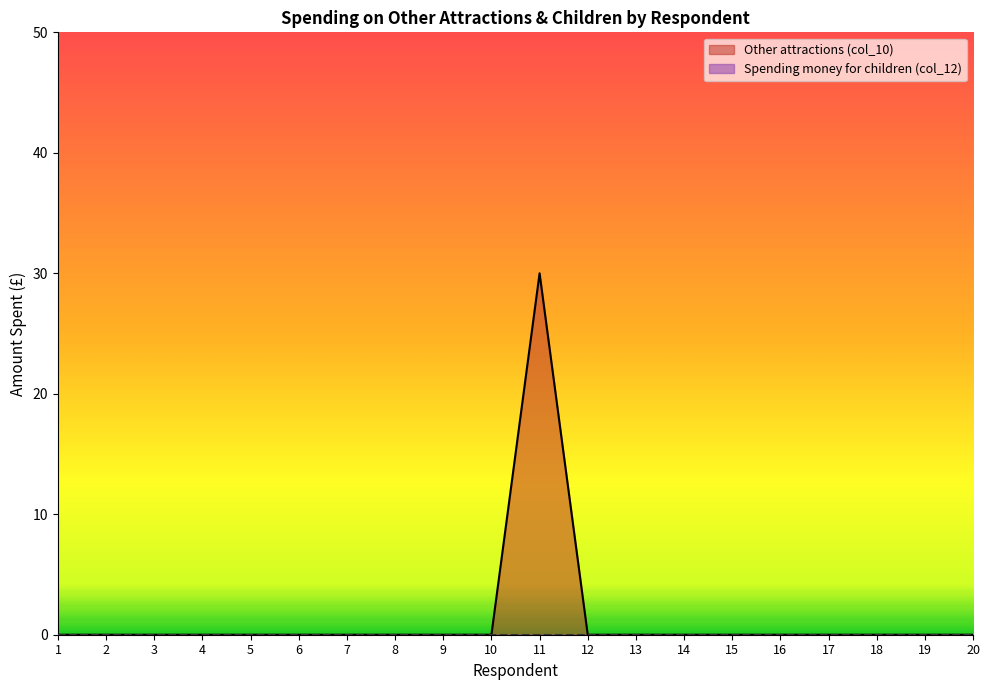

How many values exceed 0?

1